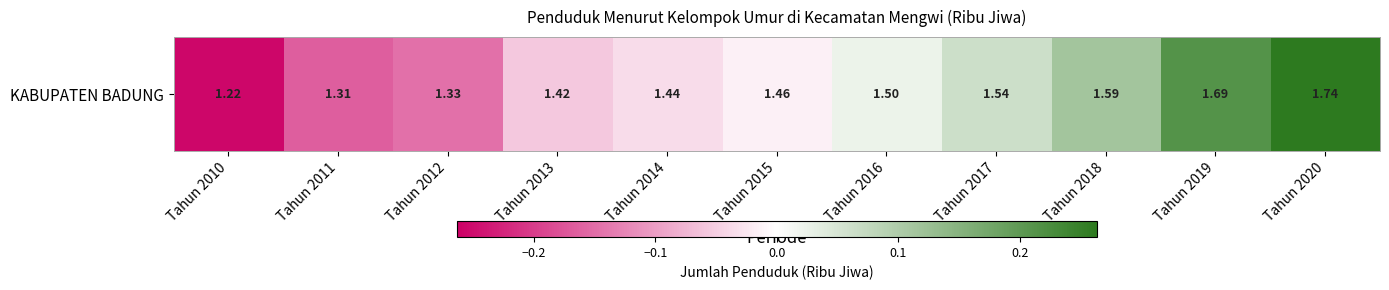

List the labels in order of value, largest first.

Tahun 2020, Tahun 2019, Tahun 2018, Tahun 2017, Tahun 2016, Tahun 2015, Tahun 2014, Tahun 2013, Tahun 2012, Tahun 2011, Tahun 2010